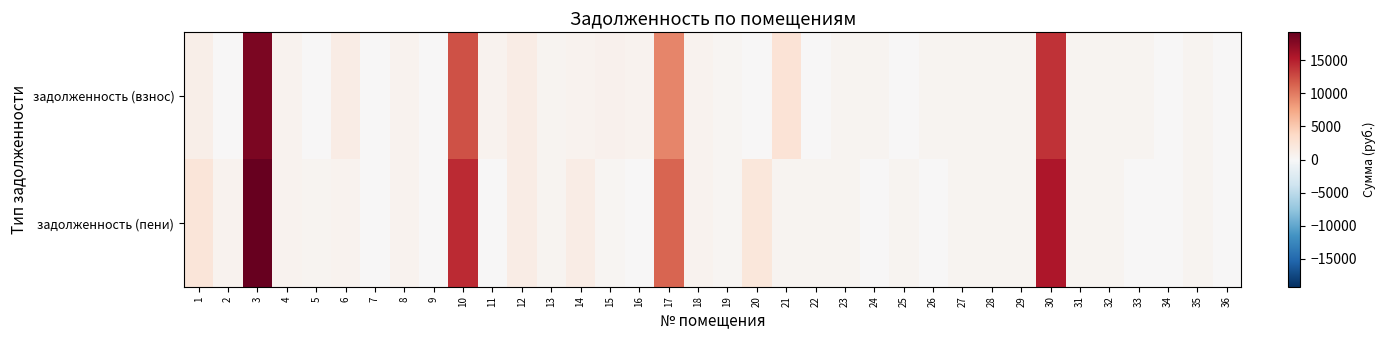

Reading left to right, extract all data points from this chart.

задолженность (взнос): 1=1069.4	2=0.0	3=18128.2	4=746.8	5=0.0	6=1440.4	7=0.0	8=721.4	9=0.0	10=12269.5	11=749.7	12=1455.1	13=589.9	14=719.0	15=759.5	16=719.0	17=9408.9	18=748.5	19=374.9	20=0.0	21=2641.9	22=0.0	23=588.7	24=553.4	25=0.0	26=592.4	27=549.4	28=526.0	29=578.9	30=13882.8	31=542.0	32=585.0	33=550.6	34=0.0	35=593.6	36=0.0
задолженность (пени): 1=2353.6	2=722.6	3=19252.8	4=746.7	5=588.7	6=720.2	7=0.0	8=721.4	9=0.0	10=14430.1	11=0.0	12=1455.1	13=589.9	14=1437.9	15=379.8	16=0.0	17=11186.0	18=717.7	19=374.9	20=2167.9	21=558.0	22=528.5	23=588.7	24=0.3	25=528.5	26=0.0	27=549.4	28=526.0	29=578.9	30=15534.5	31=542.0	32=585.0	33=0.0	34=0.0	35=593.6	36=0.0